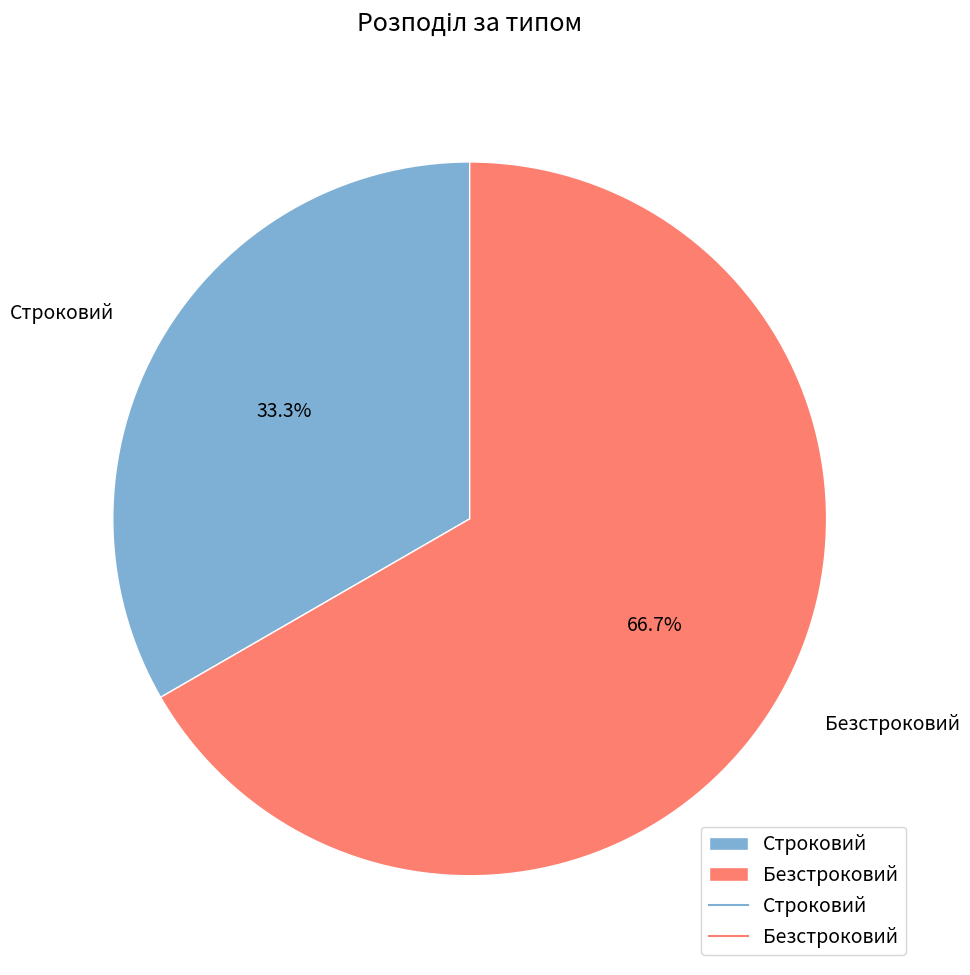

Between Безстроковий and Строковий, which is larger?

Безстроковий